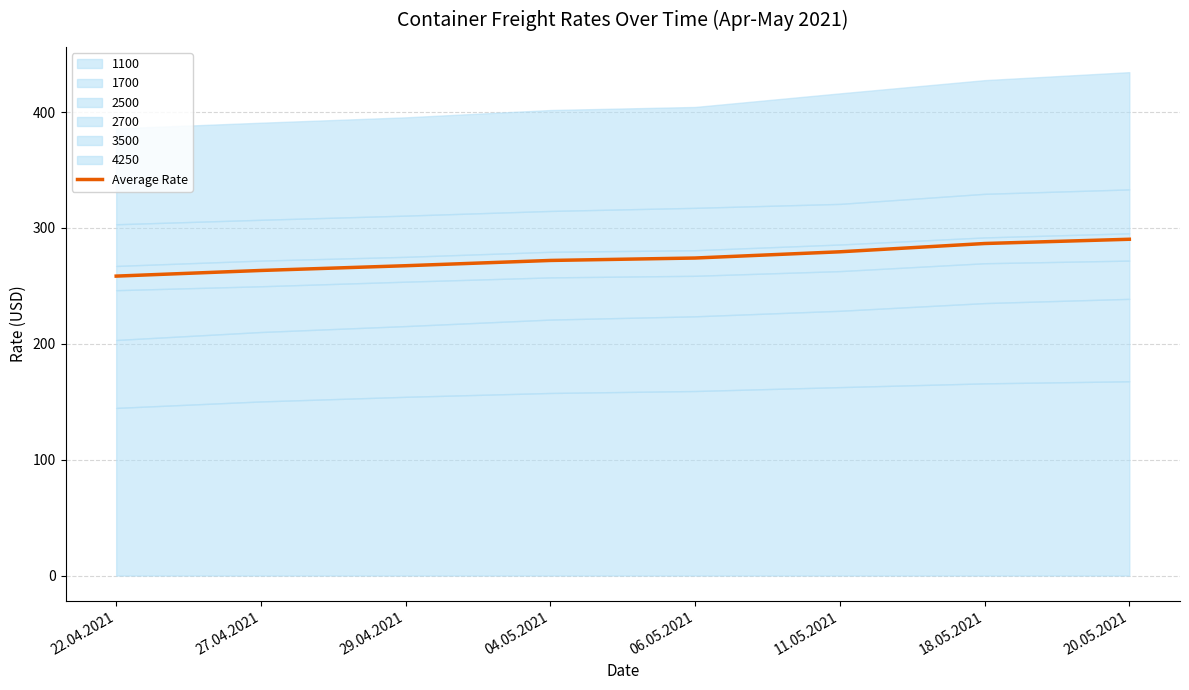

Which label corresponds to the largest value in the chart?

20.05.2021